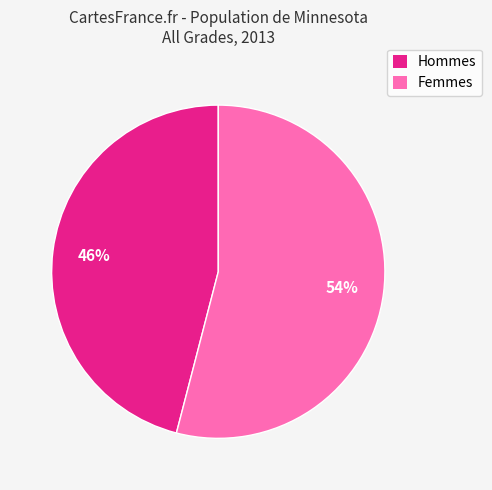

Rank the categories by value from highest to lowest.

Femmes, Hommes